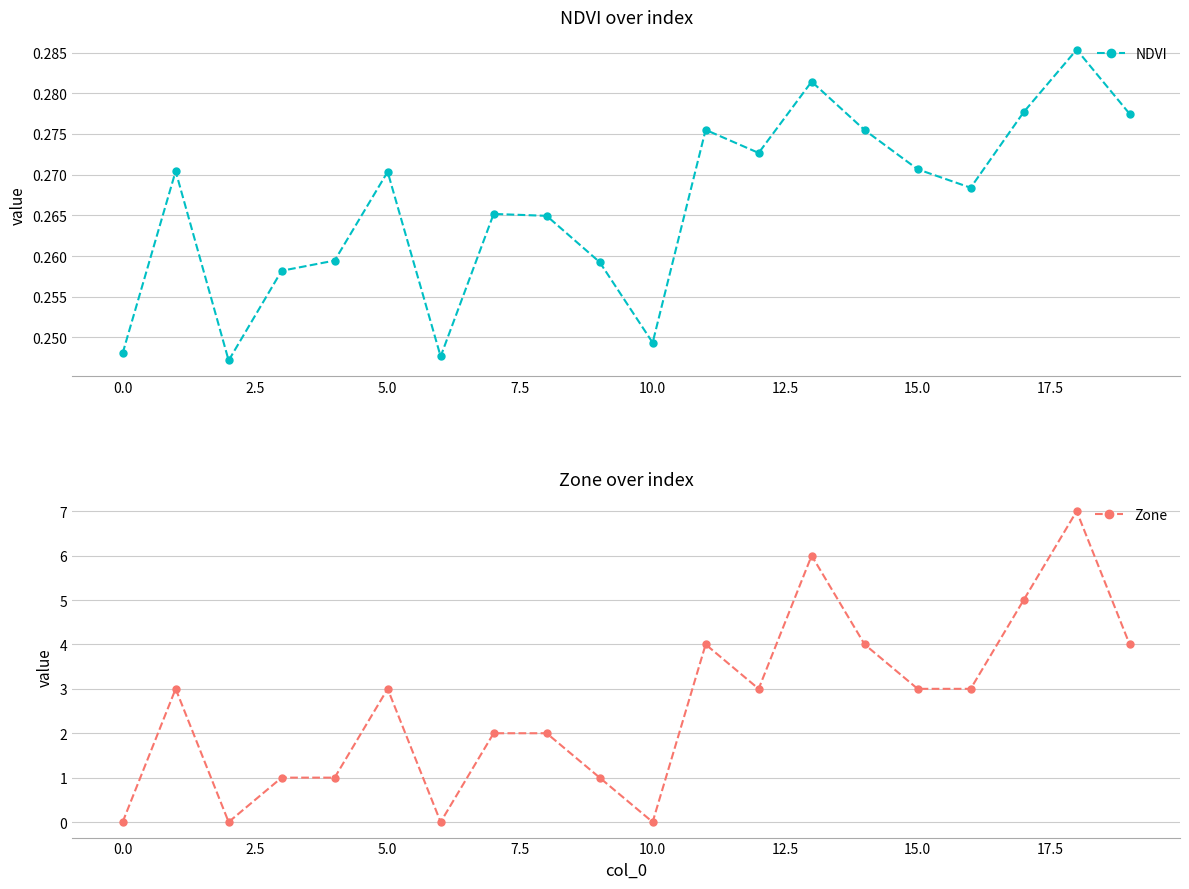

In Zone, how many points are higher than both neighbors (excluding endpoints)?

5